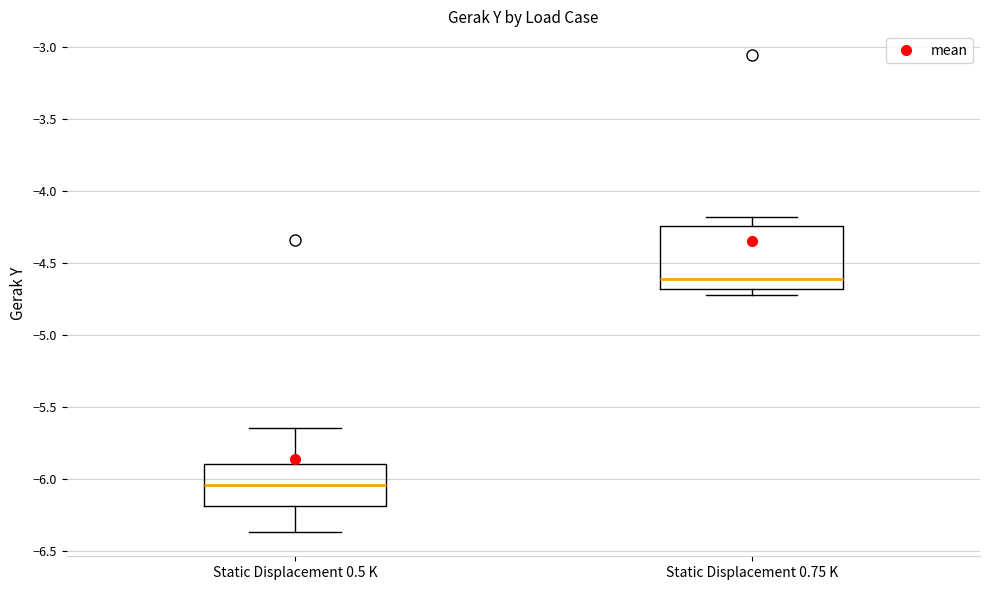

Where does the upper whisker of the box for Static Displacement 0.75 K end on the y-axis? The values are not printed on the chart, so give them approximately, as read against the axis.

-4.20